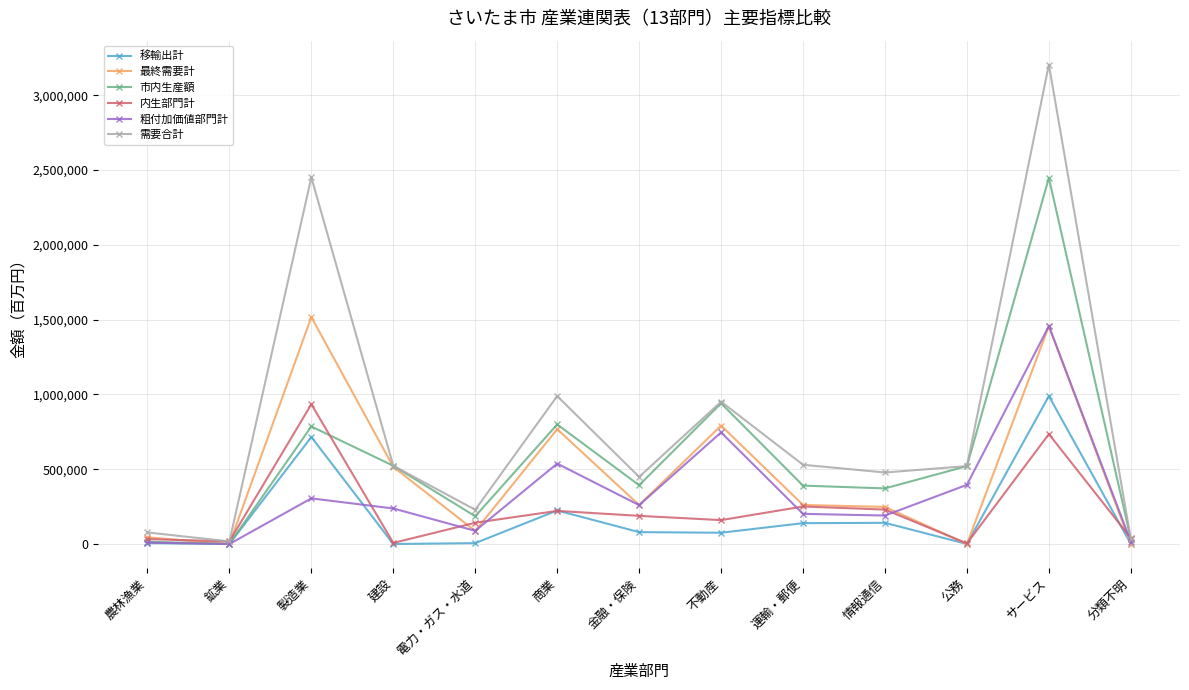

What is the difference between the second highest and minimum values in the 需要合計 series?

2434233